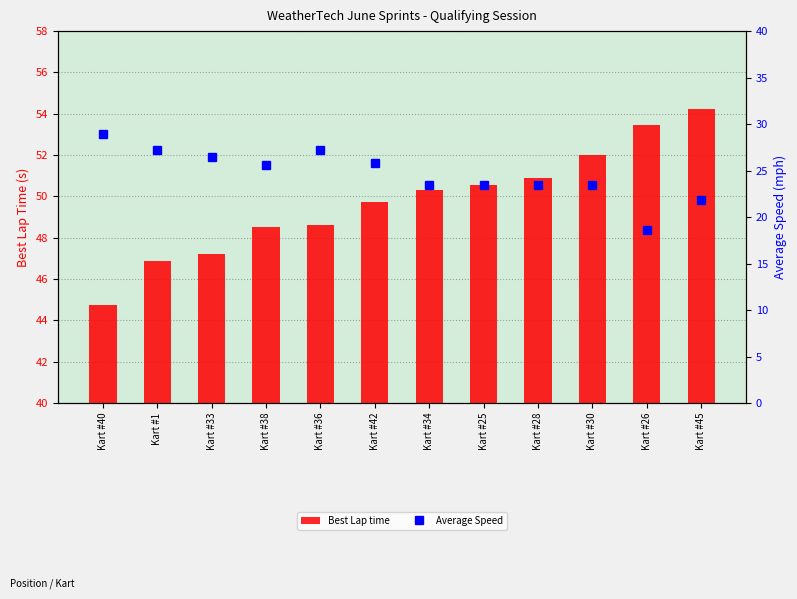

Is it true that Average Speed equals 27.2 at Kart #36?

True